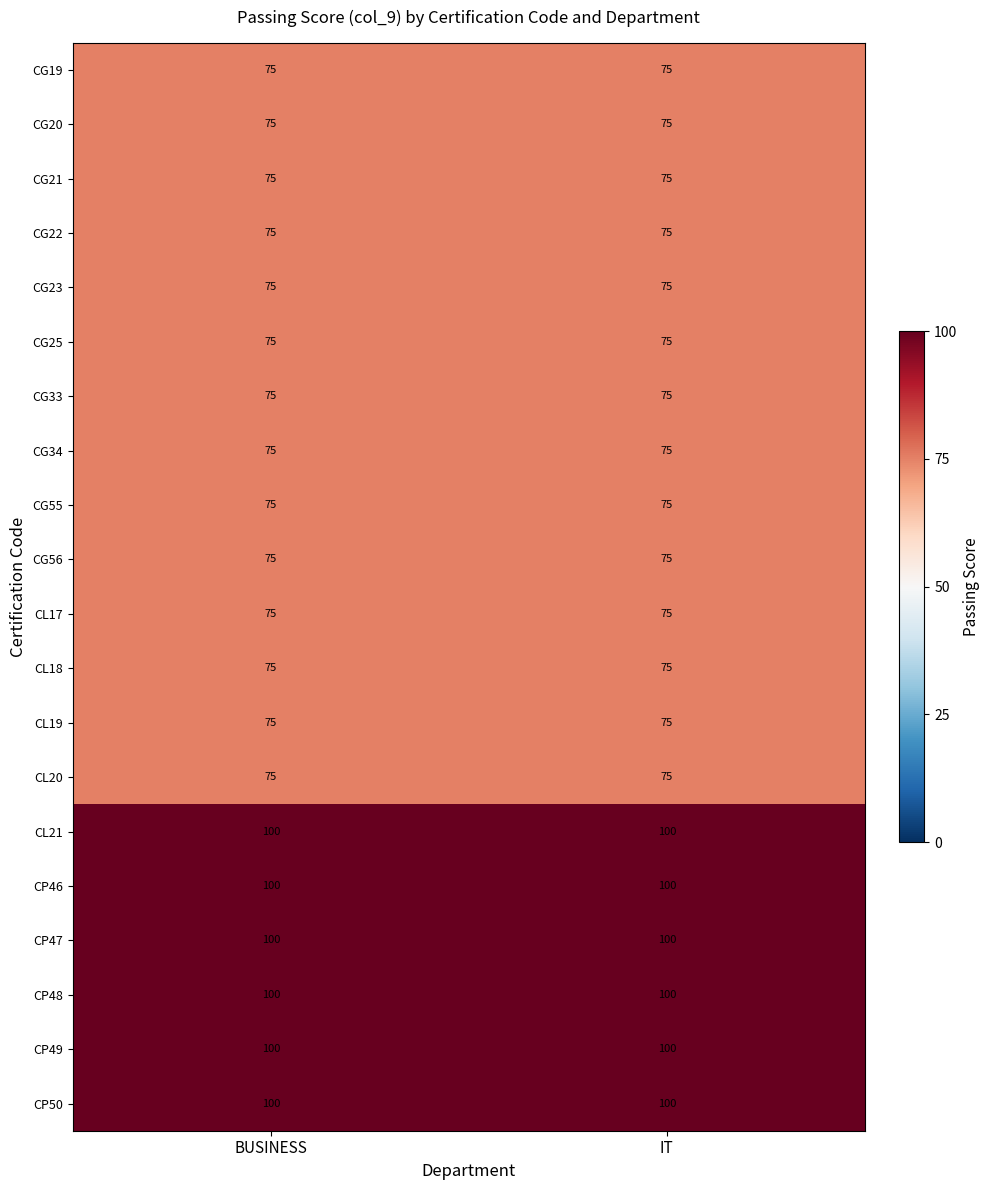

What is the sum of the CP47 values at IT and BUSINESS?

200